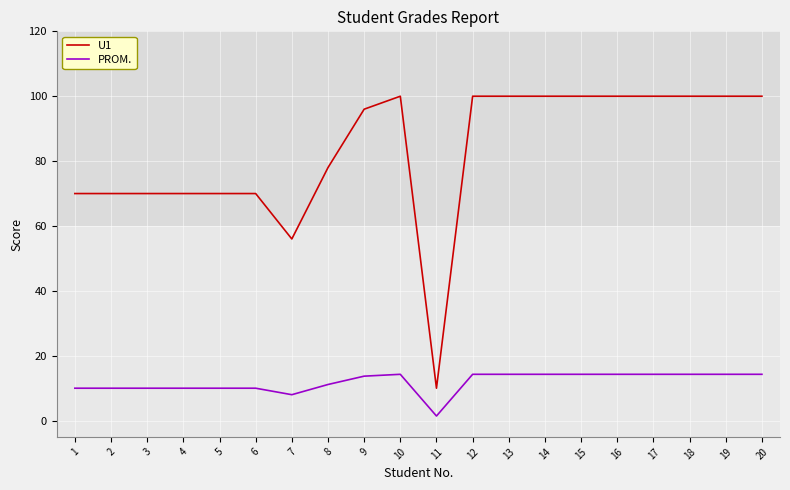

Rank the series by their average value, from lowest to highest.

PROM., U1